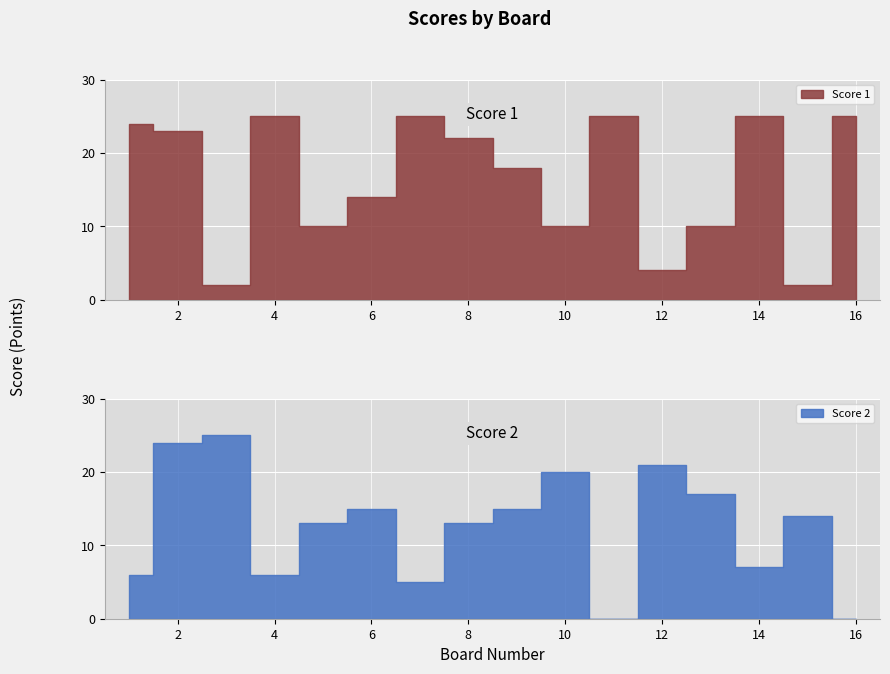

Reading left to right, what are all the values shown in this chart?

Score 1: 24	23	2	25	10	14	25	22	18	10	25	4	10	25	2	25
Score 2: 6	24	25	6	13	15	5	13	15	20	0	21	17	7	14	0